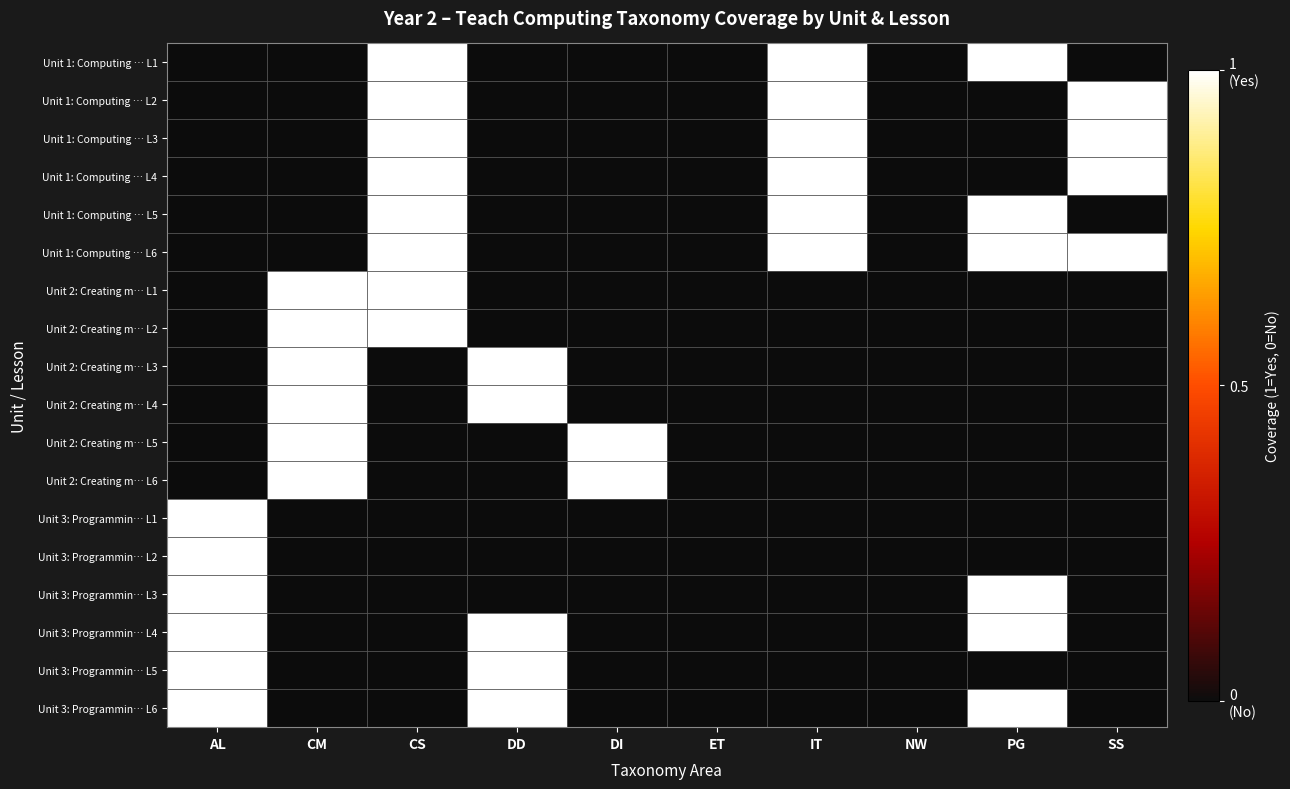

Reading left to right, what are all the values shown in this chart?

Unit 1: Computing … L1: AL=0	CM=0	CS=1	DD=0	DI=0	ET=0	IT=1	NW=0	PG=1	SS=0
Unit 1: Computing … L2: AL=0	CM=0	CS=1	DD=0	DI=0	ET=0	IT=1	NW=0	PG=0	SS=1
Unit 1: Computing … L3: AL=0	CM=0	CS=1	DD=0	DI=0	ET=0	IT=1	NW=0	PG=0	SS=1
Unit 1: Computing … L4: AL=0	CM=0	CS=1	DD=0	DI=0	ET=0	IT=1	NW=0	PG=0	SS=1
Unit 1: Computing … L5: AL=0	CM=0	CS=1	DD=0	DI=0	ET=0	IT=1	NW=0	PG=1	SS=0
Unit 1: Computing … L6: AL=0	CM=0	CS=1	DD=0	DI=0	ET=0	IT=1	NW=0	PG=1	SS=1
Unit 2: Creating m… L1: AL=0	CM=1	CS=1	DD=0	DI=0	ET=0	IT=0	NW=0	PG=0	SS=0
Unit 2: Creating m… L2: AL=0	CM=1	CS=1	DD=0	DI=0	ET=0	IT=0	NW=0	PG=0	SS=0
Unit 2: Creating m… L3: AL=0	CM=1	CS=0	DD=1	DI=0	ET=0	IT=0	NW=0	PG=0	SS=0
Unit 2: Creating m… L4: AL=0	CM=1	CS=0	DD=1	DI=0	ET=0	IT=0	NW=0	PG=0	SS=0
Unit 2: Creating m… L5: AL=0	CM=1	CS=0	DD=0	DI=1	ET=0	IT=0	NW=0	PG=0	SS=0
Unit 2: Creating m… L6: AL=0	CM=1	CS=0	DD=0	DI=1	ET=0	IT=0	NW=0	PG=0	SS=0
Unit 3: Programmin… L1: AL=1	CM=0	CS=0	DD=0	DI=0	ET=0	IT=0	NW=0	PG=0	SS=0
Unit 3: Programmin… L2: AL=1	CM=0	CS=0	DD=0	DI=0	ET=0	IT=0	NW=0	PG=0	SS=0
Unit 3: Programmin… L3: AL=1	CM=0	CS=0	DD=0	DI=0	ET=0	IT=0	NW=0	PG=1	SS=0
Unit 3: Programmin… L4: AL=1	CM=0	CS=0	DD=1	DI=0	ET=0	IT=0	NW=0	PG=1	SS=0
Unit 3: Programmin… L5: AL=1	CM=0	CS=0	DD=1	DI=0	ET=0	IT=0	NW=0	PG=0	SS=0
Unit 3: Programmin… L6: AL=1	CM=0	CS=0	DD=1	DI=0	ET=0	IT=0	NW=0	PG=1	SS=0